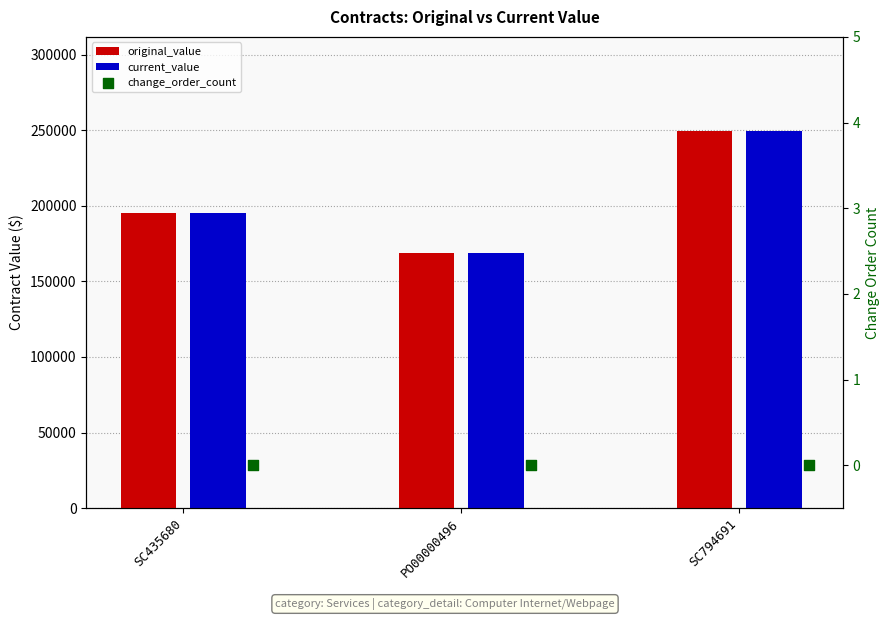

At which category is the sum across all series the highest?

SC794691